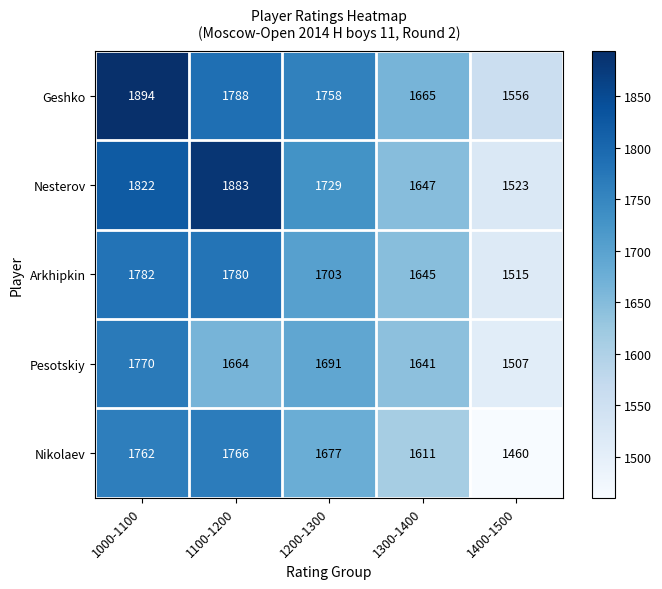

Which series has the largest total across all categories?

Geshko